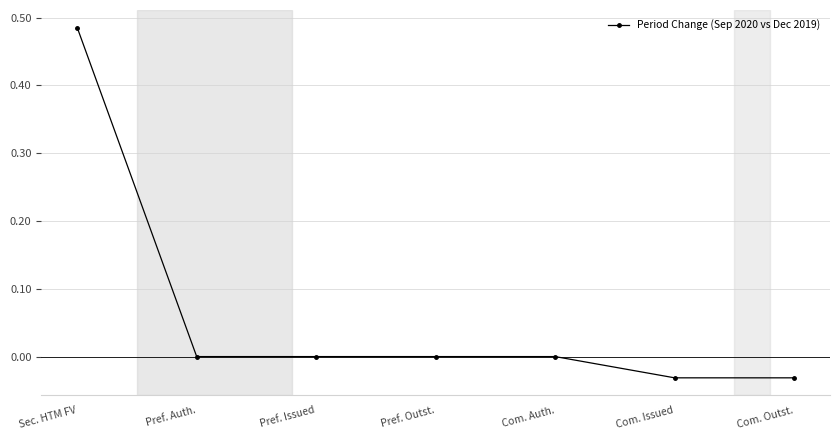

Is it true that the value at Pref. Issued is -0.2?

False